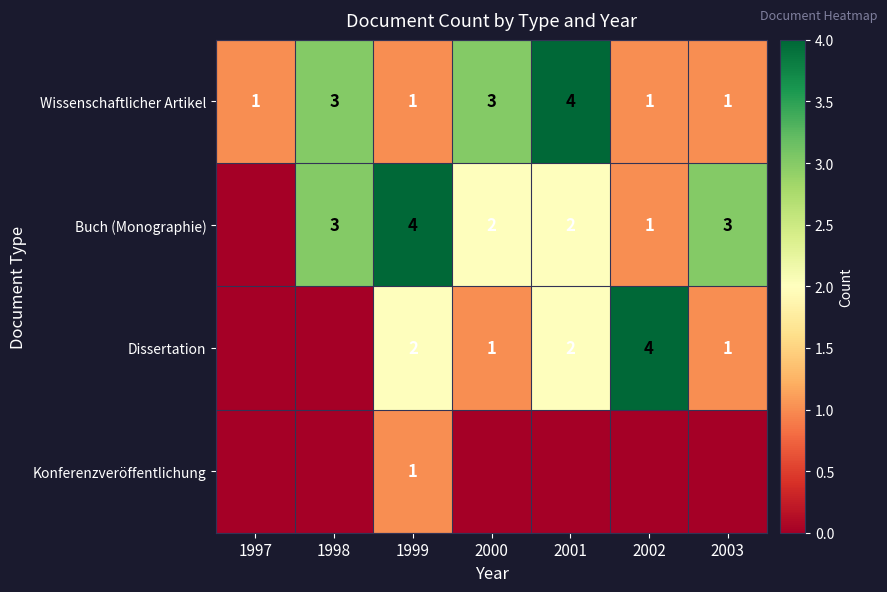

How many categories are shown in the chart?

7